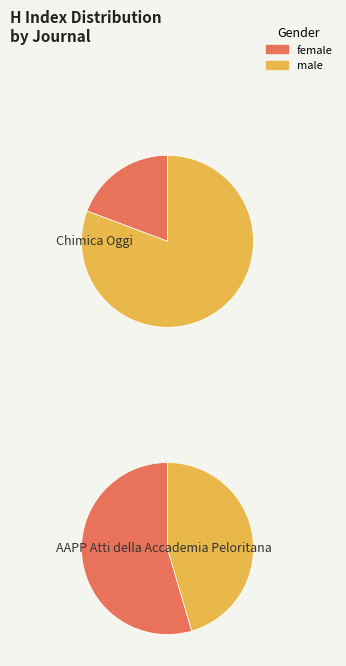

True or false: AAPP Atti della Accademia Peloritana accounts for 93% of the total.

False